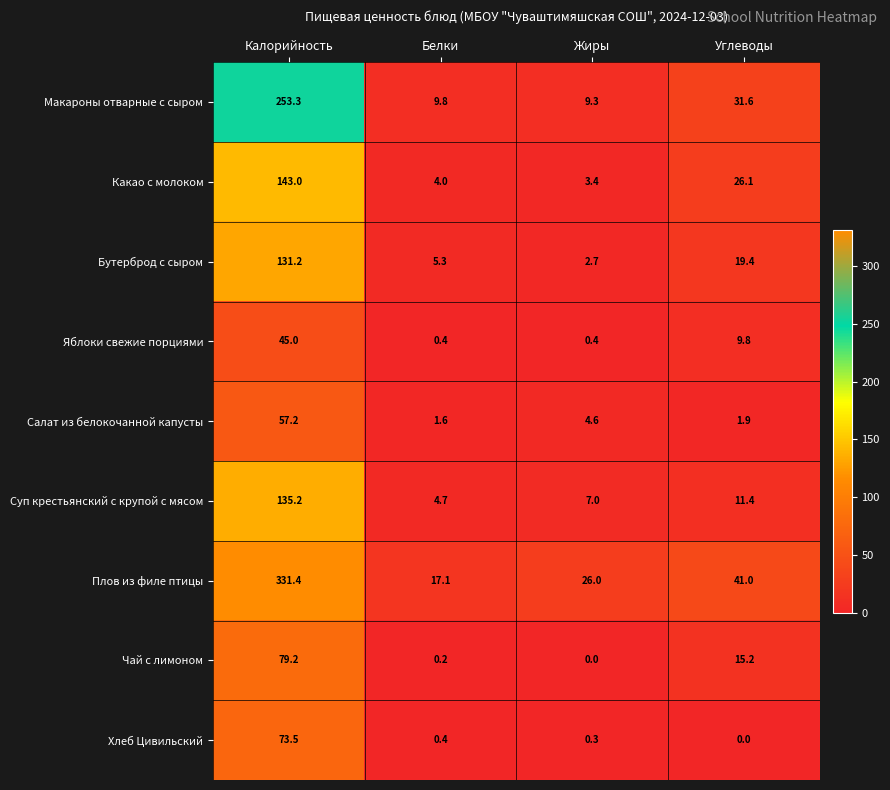

At which label does Какао с молоком reach its minimum?

Жиры